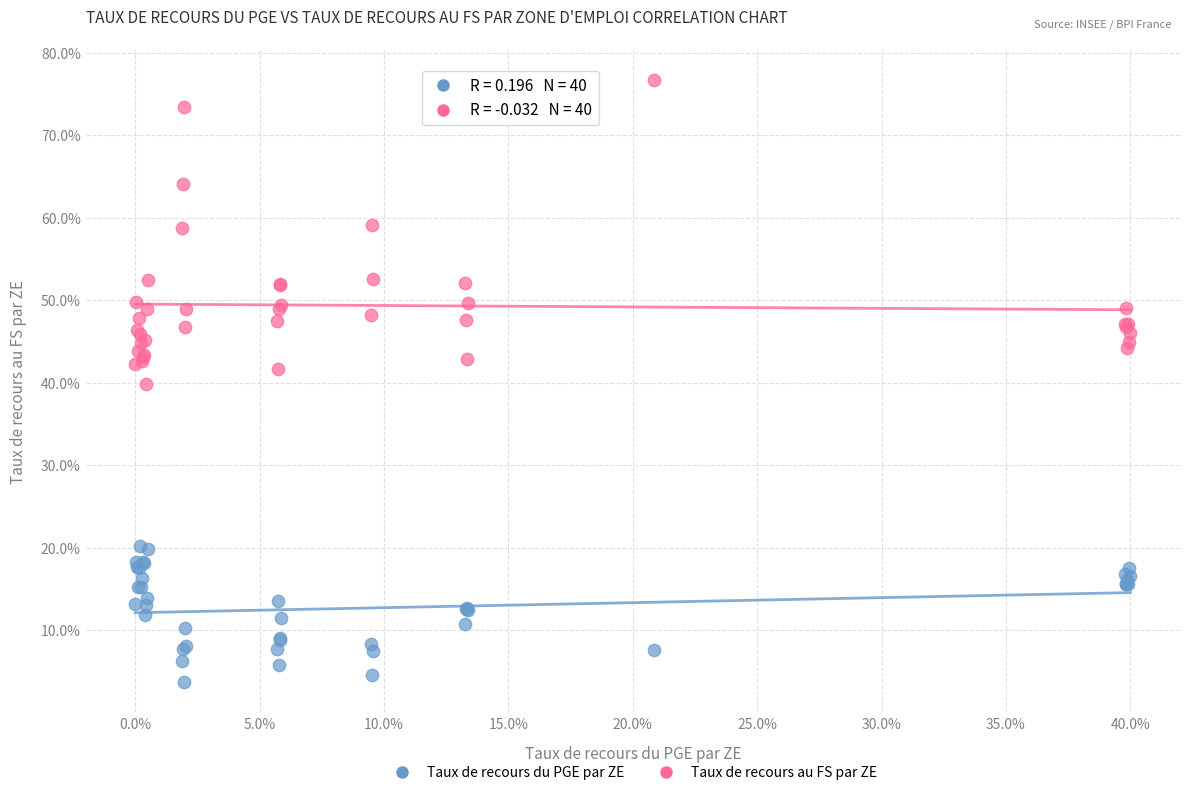

What is the X range (max minus min) for the scatter plot?

40.0